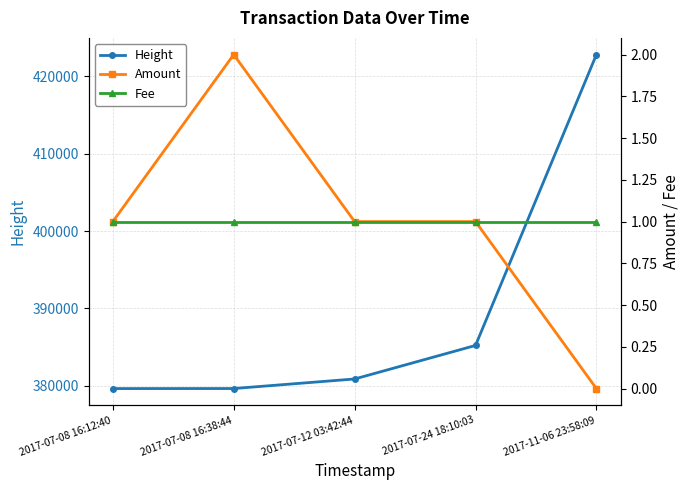

Reading left to right, list all the values displayed in this chart.

Height: 379611	379617	380854	385193	422831
Amount: 1	2	1	1	0
Fee: 1	1	1	1	1